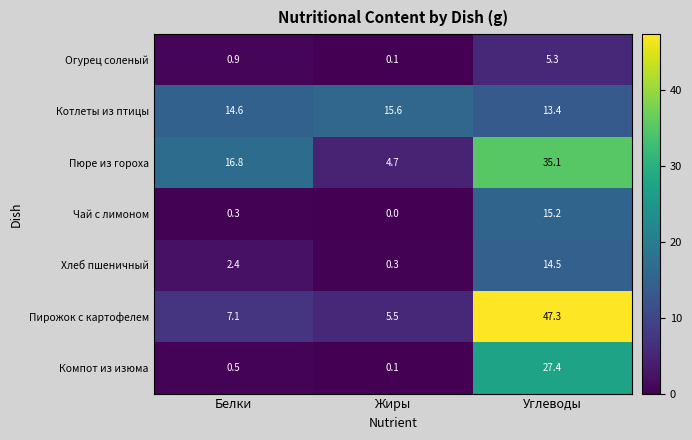

List the series in order of their peak value, lowest first.

Огурец соленый, Хлеб пшеничный, Чай с лимоном, Котлеты из птицы, Компот из изюма, Пюре из гороха, Пирожок с картофелем